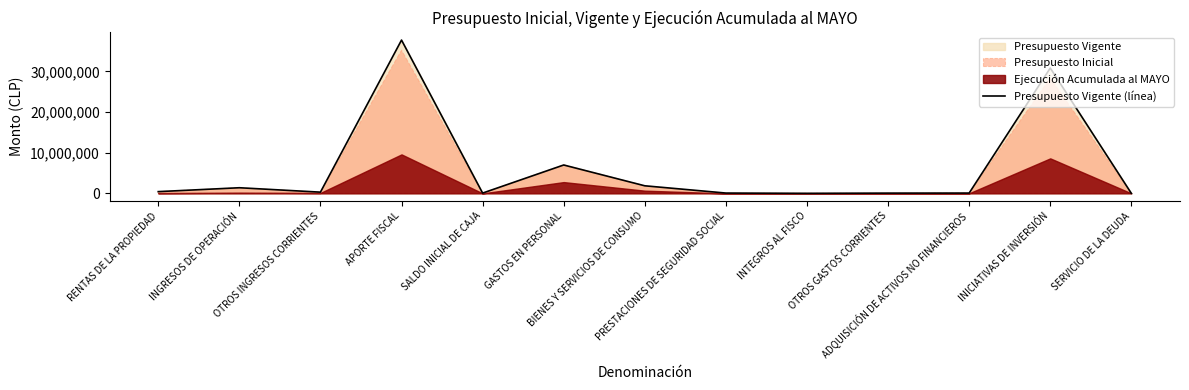

What is the label of the 4th point from the left?

APORTE FISCAL